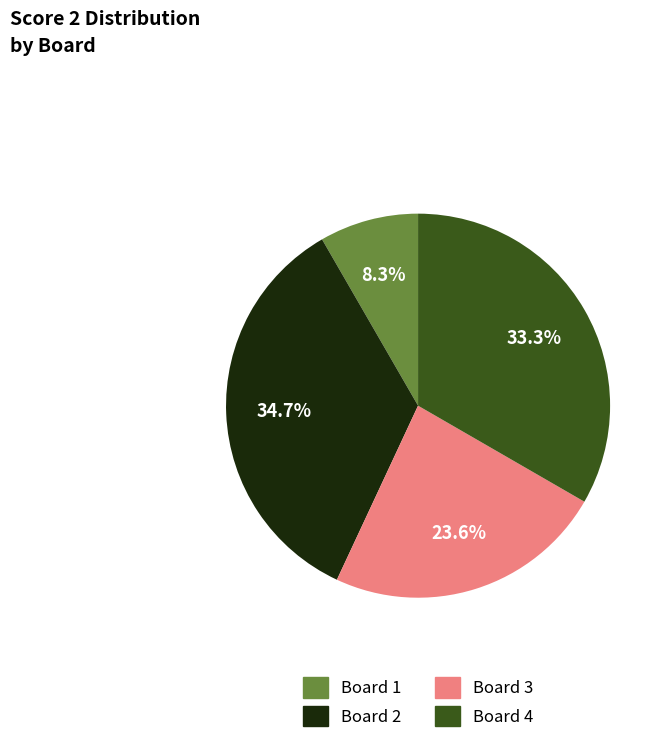

Count the number of slices in the pie.

4